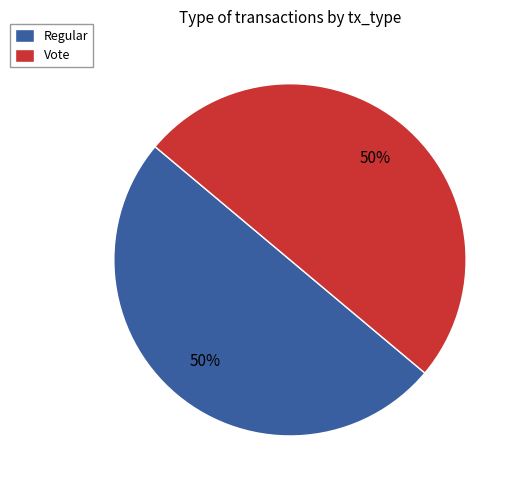

Is the sum of Vote and Regular greater than half?

Yes